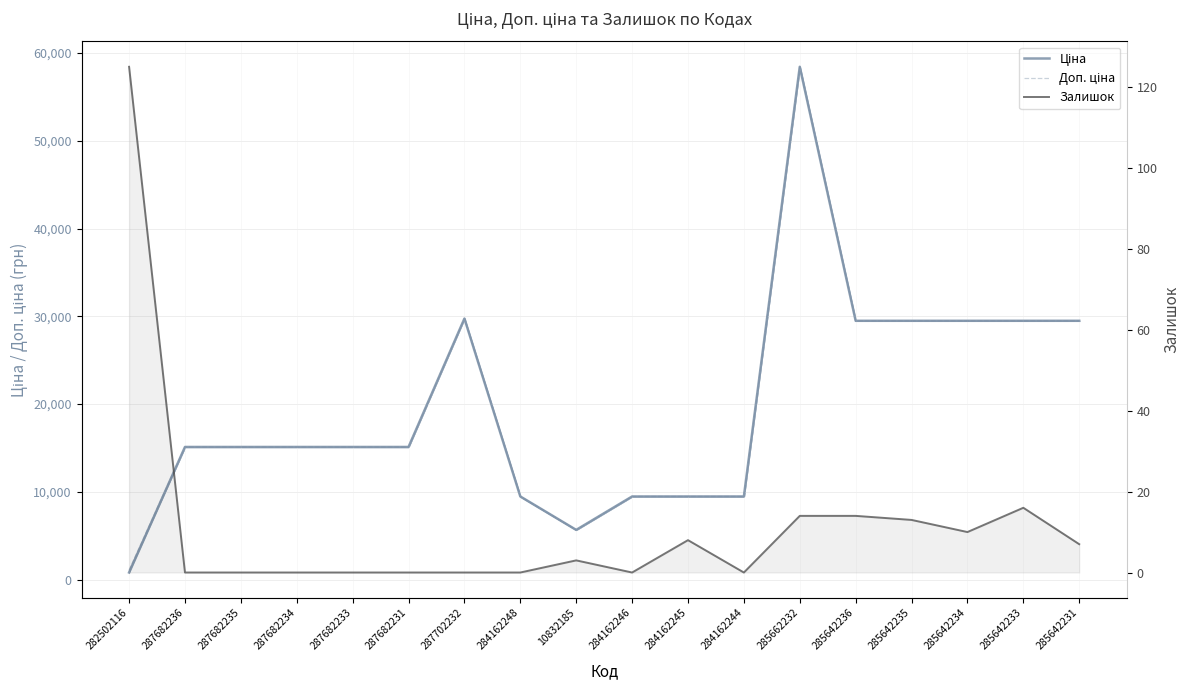

True or false: Залишок and Ціна intersect in this chart.

False